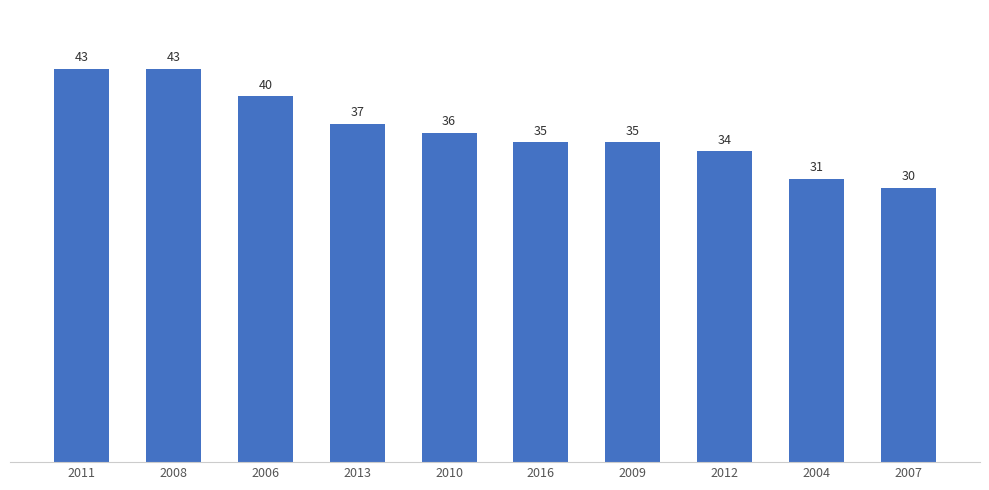

What is the difference between the values at 2007 and 2011?

13